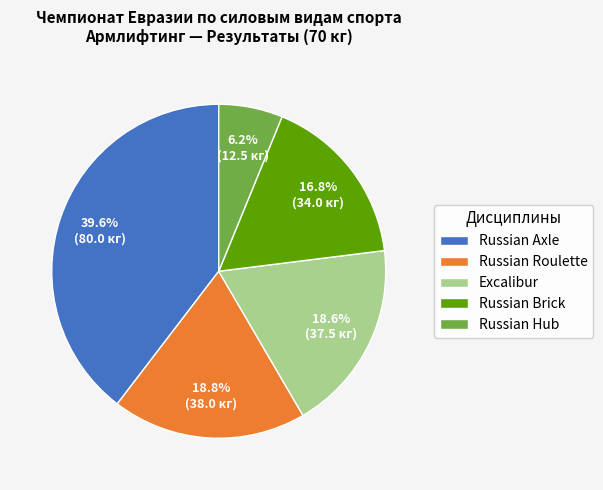

The Russian Brick slice represents 24% of the pie. True or false?

False